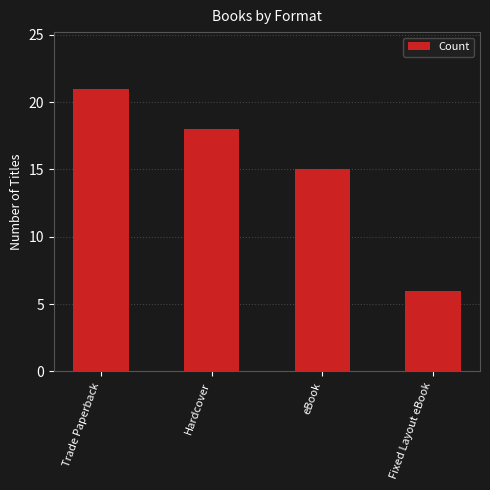

What is the value of the 4th bar from the left?

6